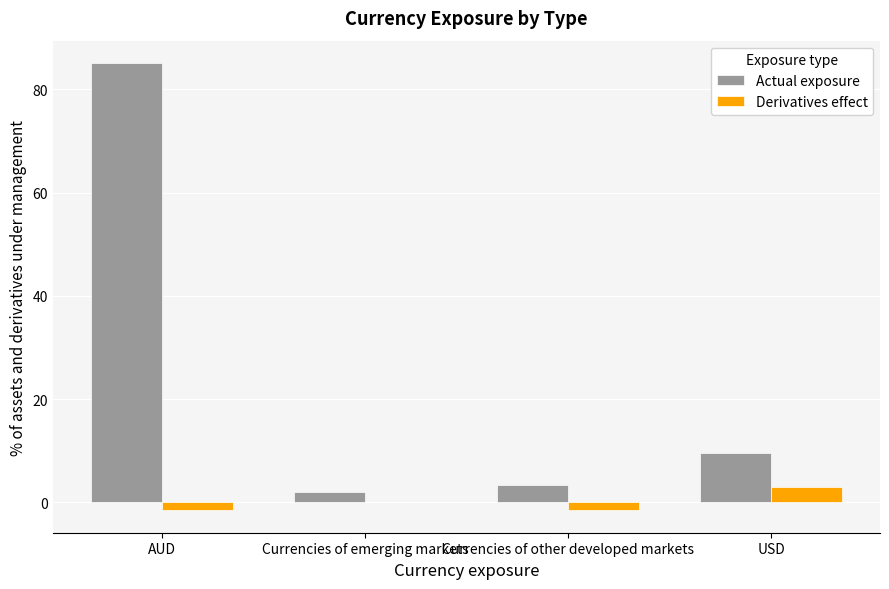

Between AUD and Currencies of emerging markets, which series saw the biggest shift?

Actual exposure